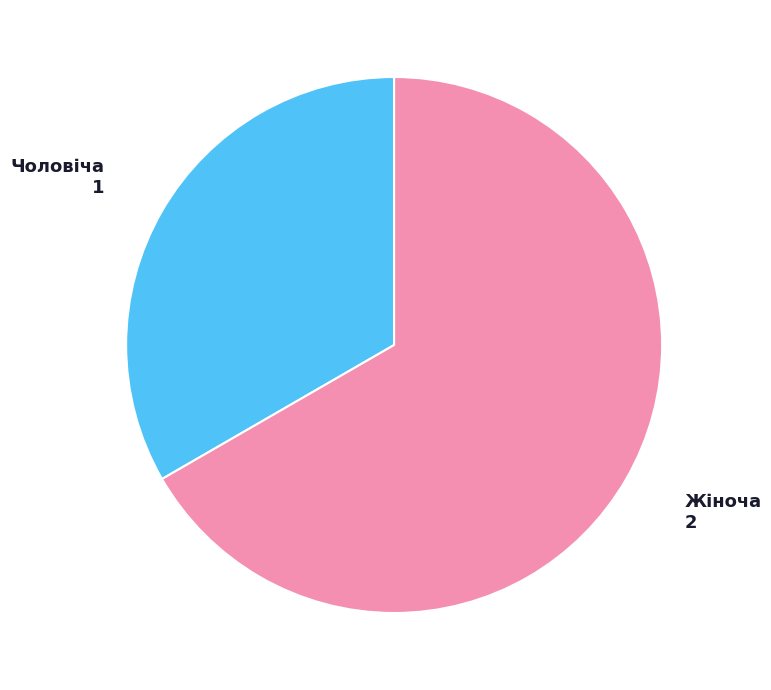

Is there a majority slice in this chart?

Yes